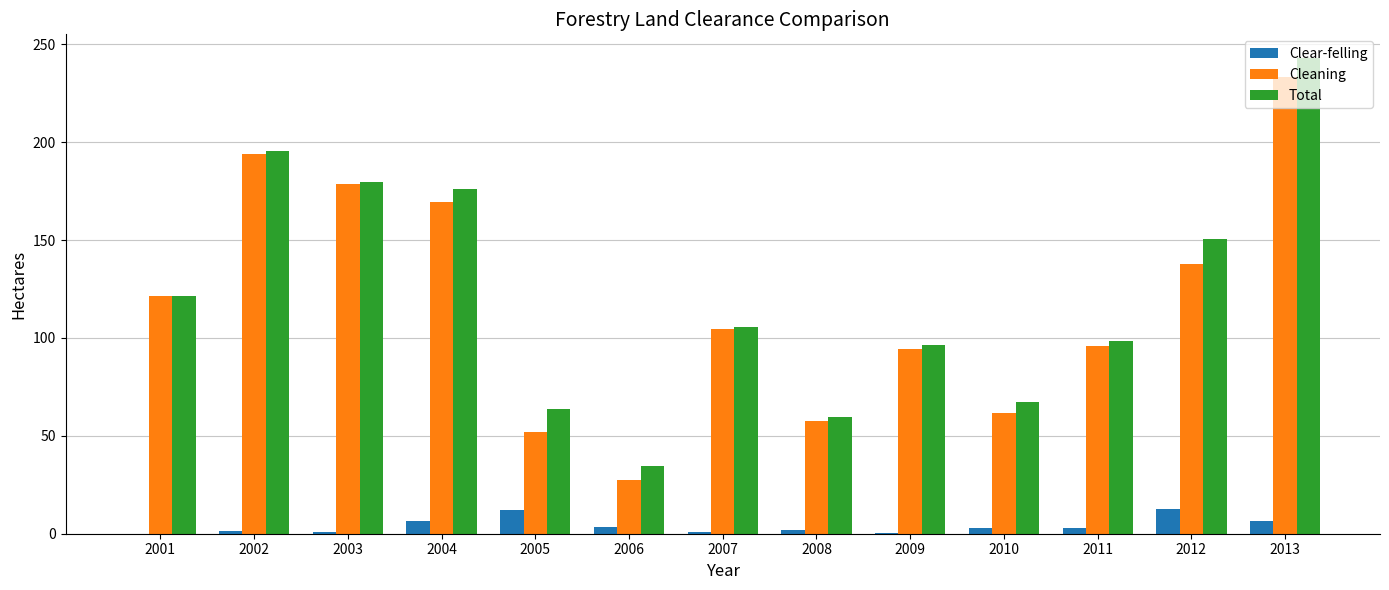

The Clear-felling series shows 12.0 at 2005. True or false?

True